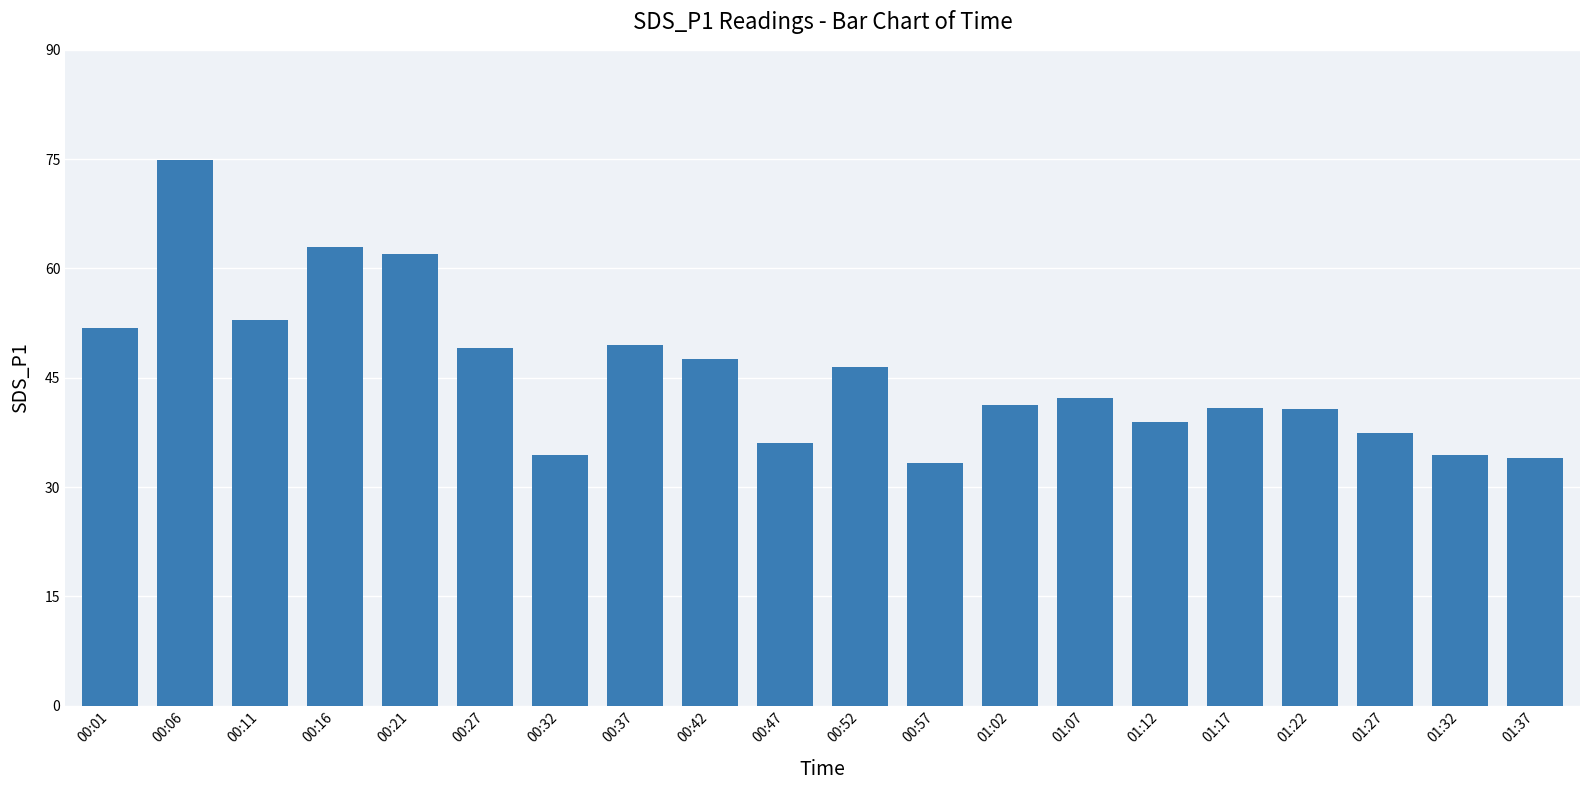

What is the value of the 18th bar from the left?

37.5